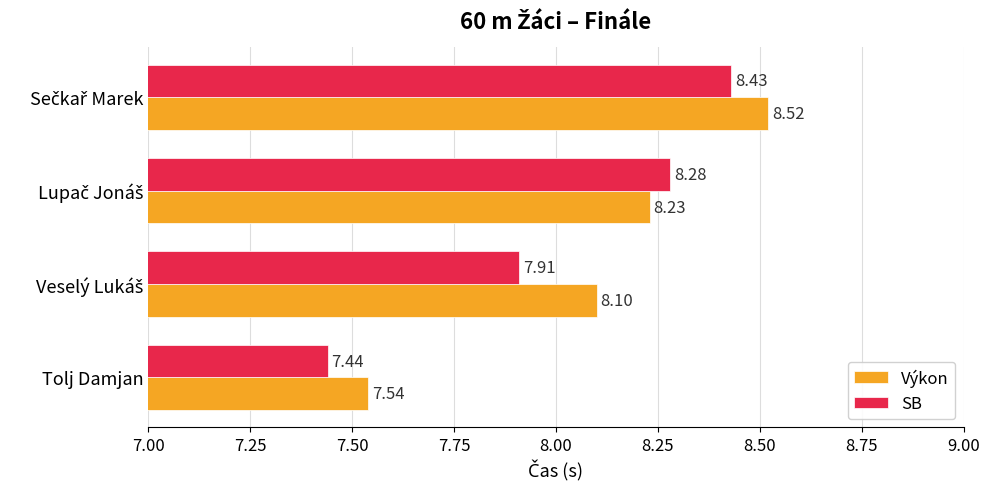

At which label is SB closest to 7?

Tolj Damjan